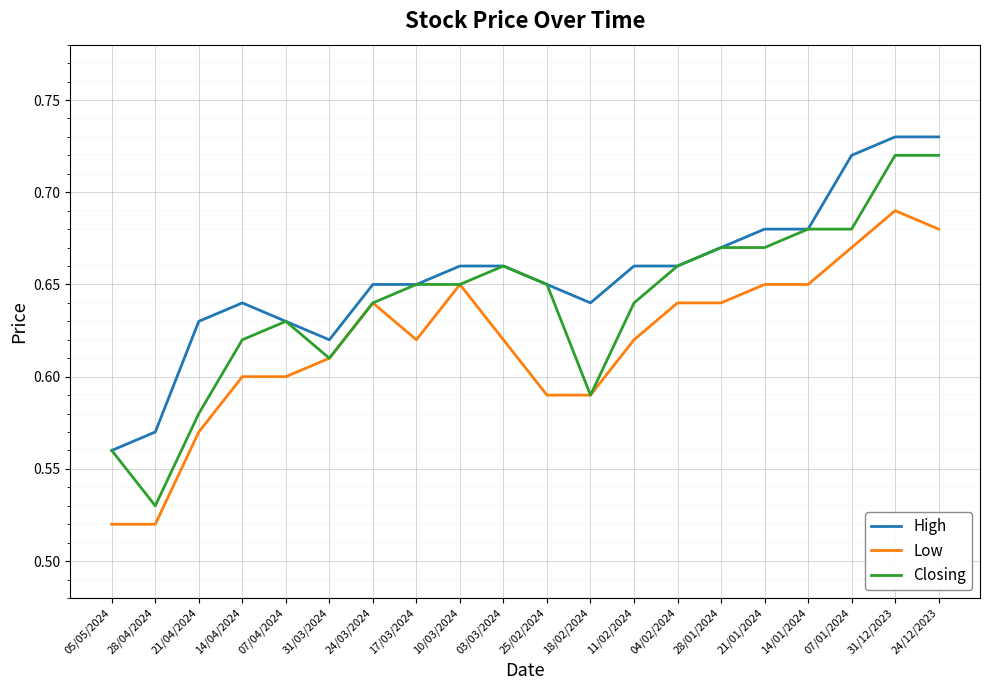

The Low series shows 0.8 at 25/02/2024. True or false?

False